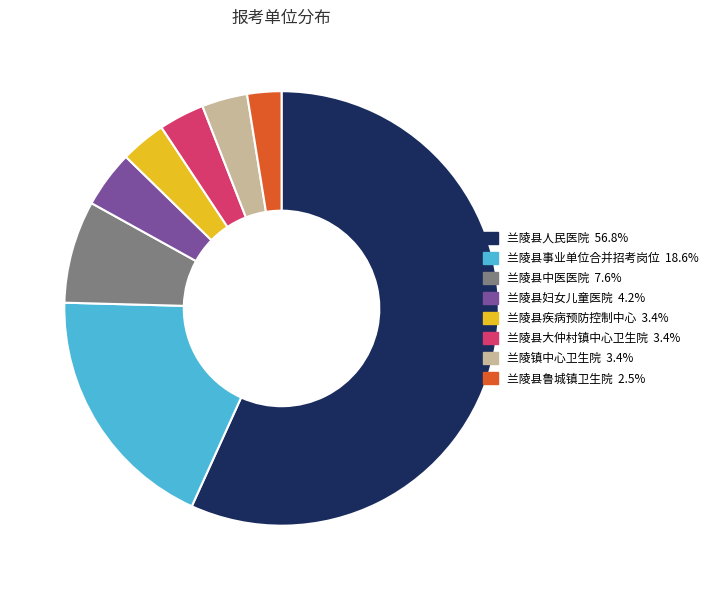

What is the largest slice in the pie chart?

兰陵县人民医院